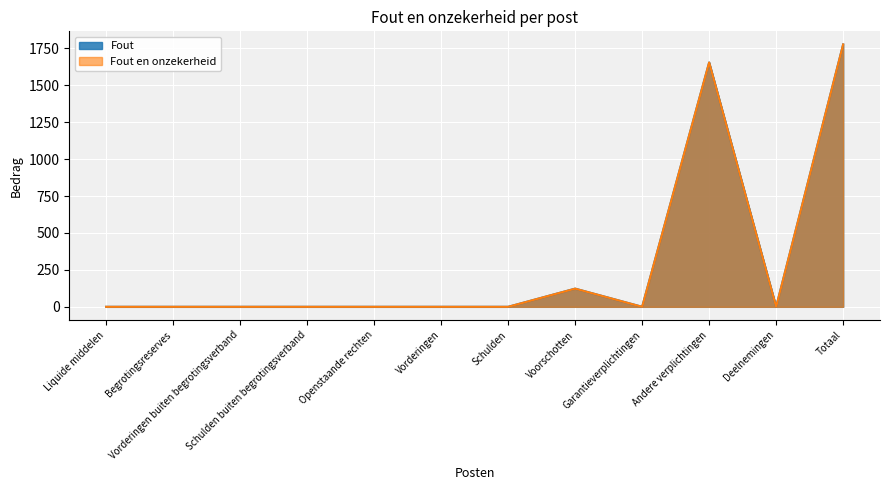

True or false: Fout has a value of -871 at Deelnemingen.

False